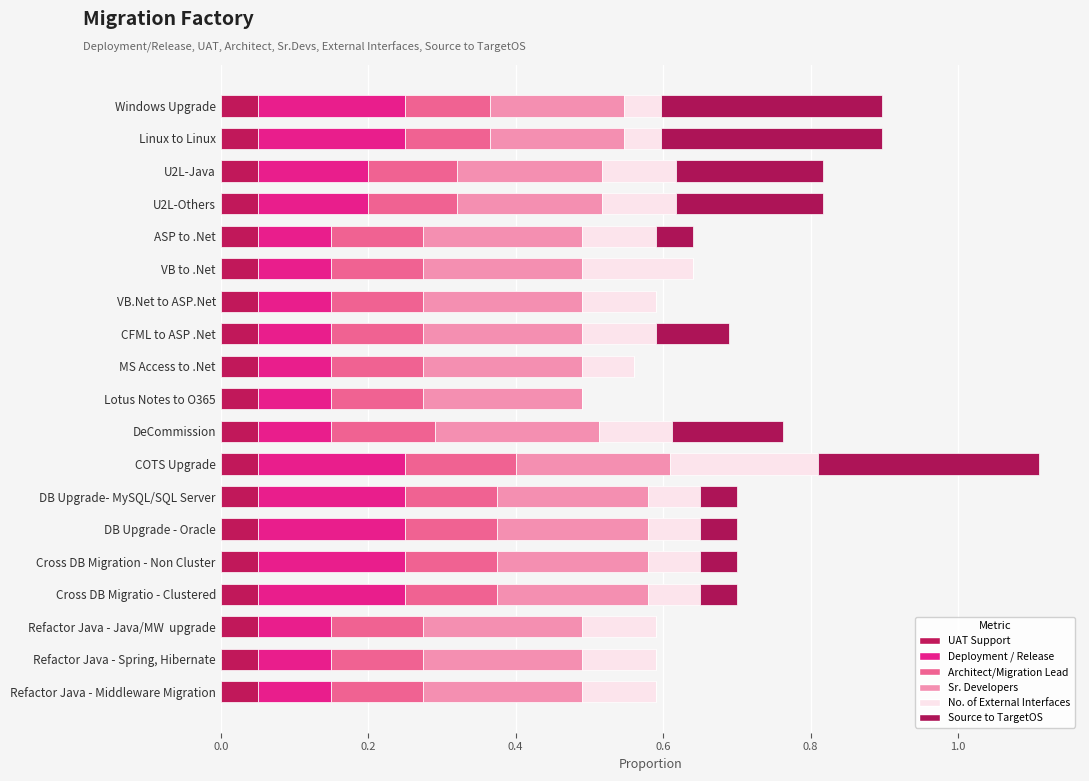

How many distinct data groups are displayed?

6